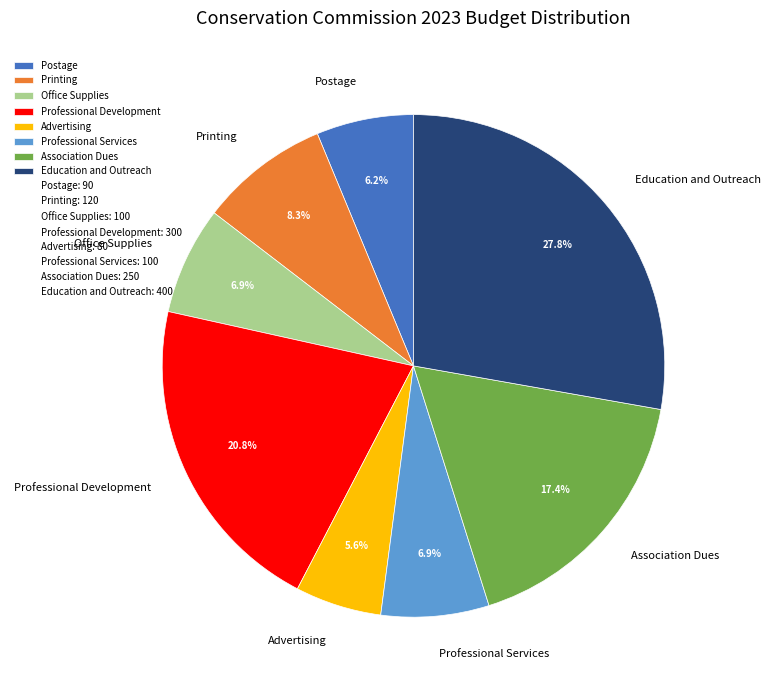

How many slices are in this pie chart?

8